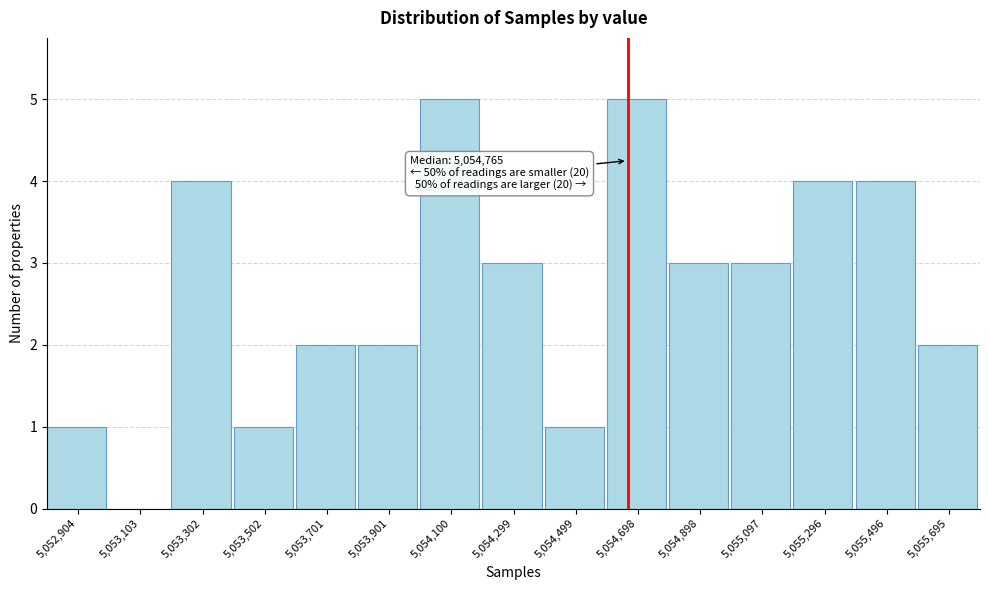

Reading right to left, list all the values displayed in this chart.

5,055,695=2	5,055,496=4	5,055,296=4	5,055,097=3	5,054,898=3	5,054,698=5	5,054,499=1	5,054,299=3	5,054,100=5	5,053,901=2	5,053,701=2	5,053,502=1	5,053,302=4	5,053,103=0	5,052,904=1